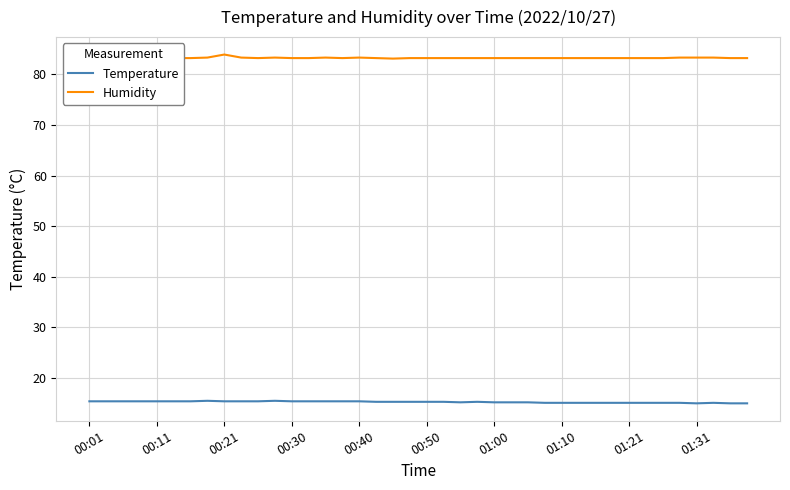

List the series in order of their overall mean, highest first.

Humidity, Temperature